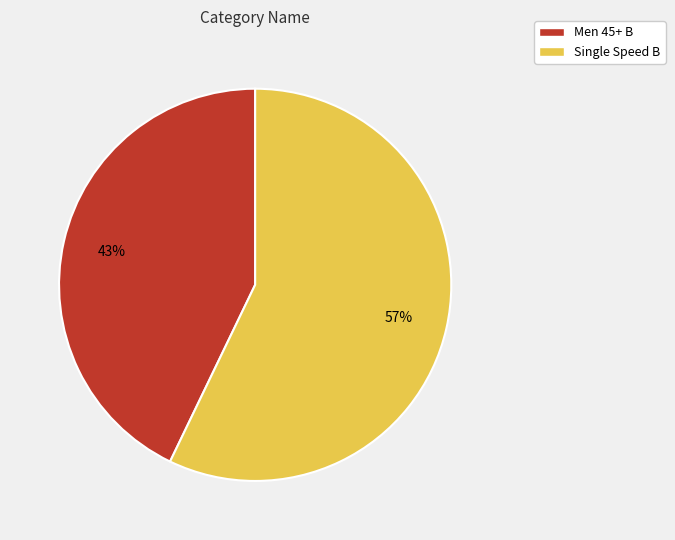

Does Men 45+ B represent more than half of the total?

No